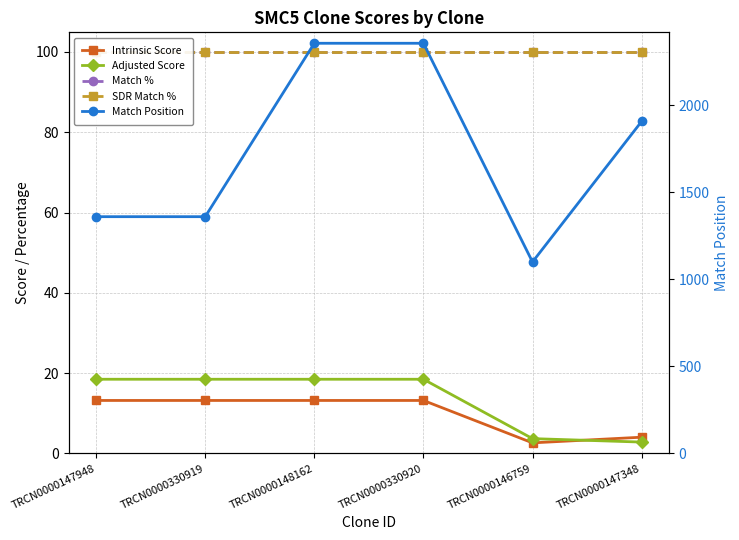

What is the label of the 6th point from the right?

TRCN0000147948